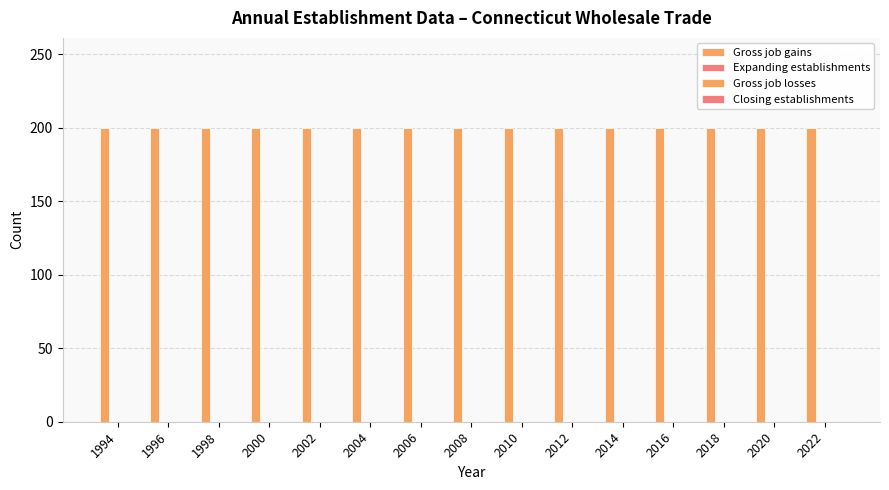

Are the bars horizontal?

No